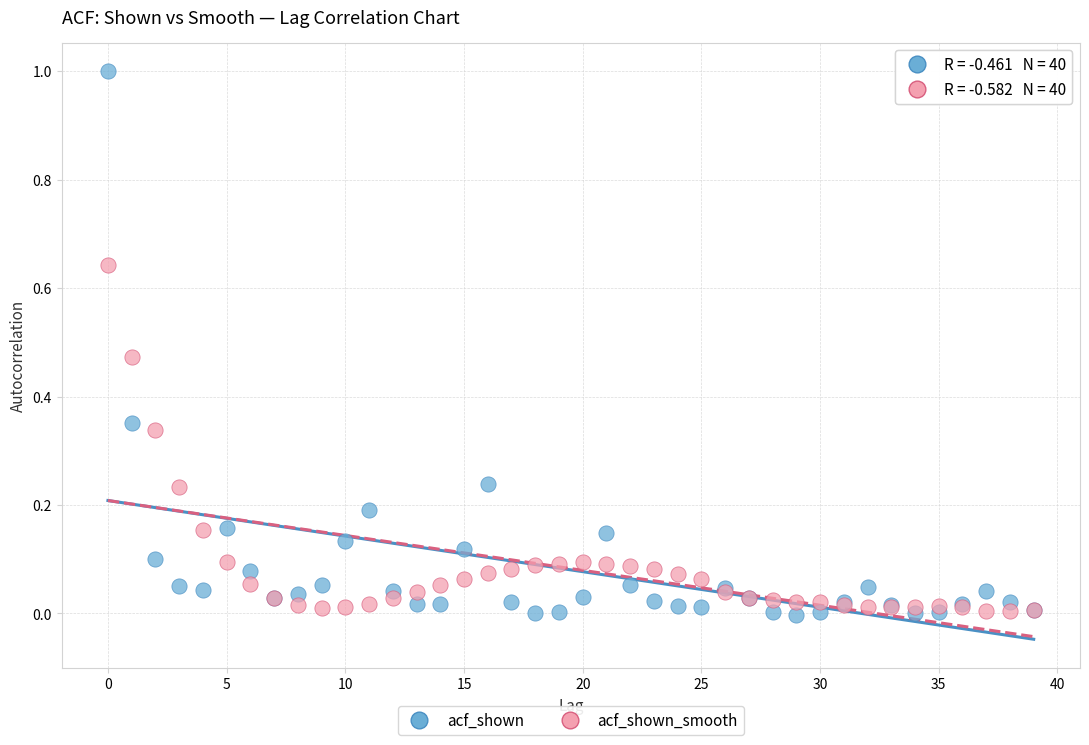

Which series contains the highest Y value?

acf_shown